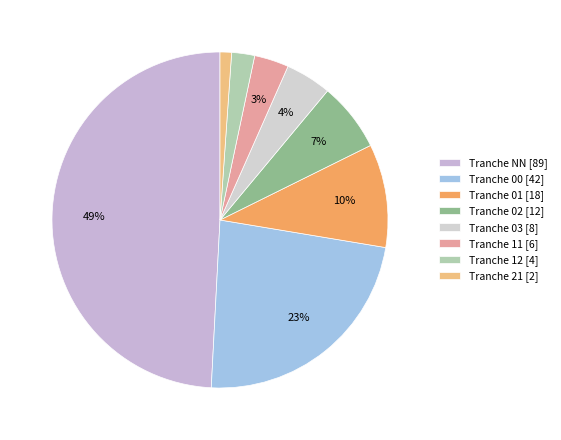

How many slices are in this pie chart?

8